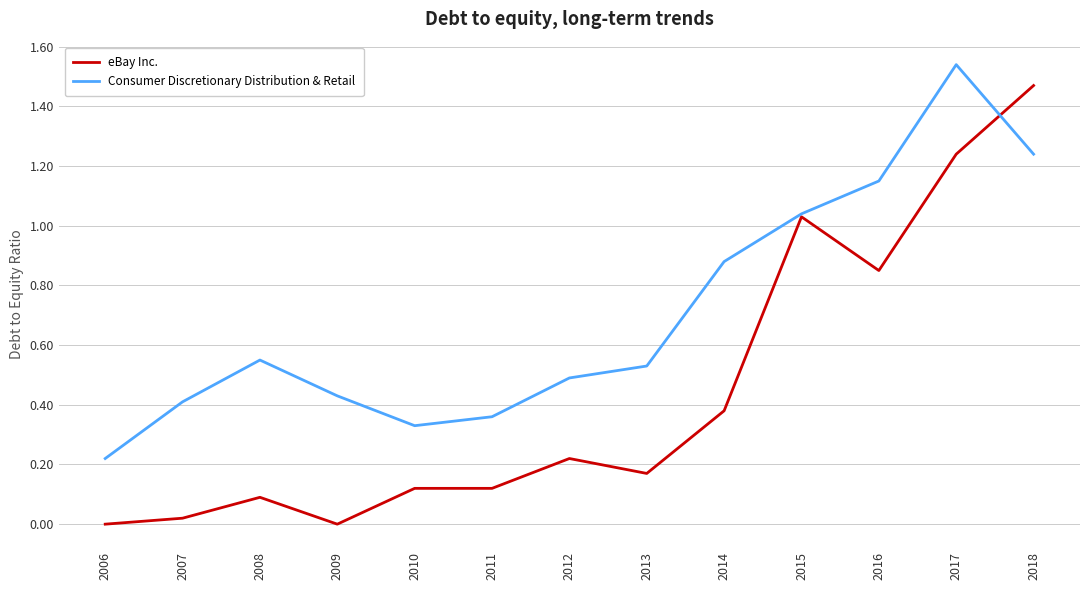

Is it true that Consumer Discretionary Distribution & Retail equals 0.5 at 2012?

True